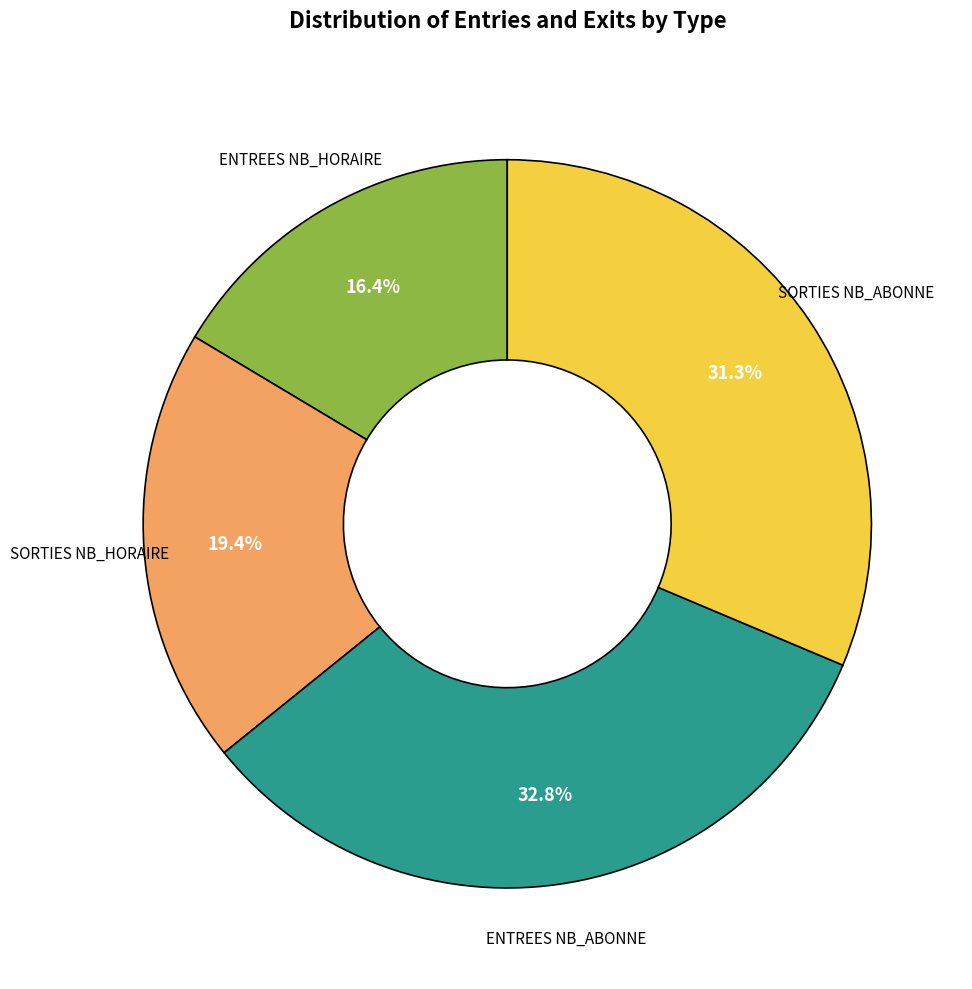

Is there any slice that represents more than half of the pie?

No